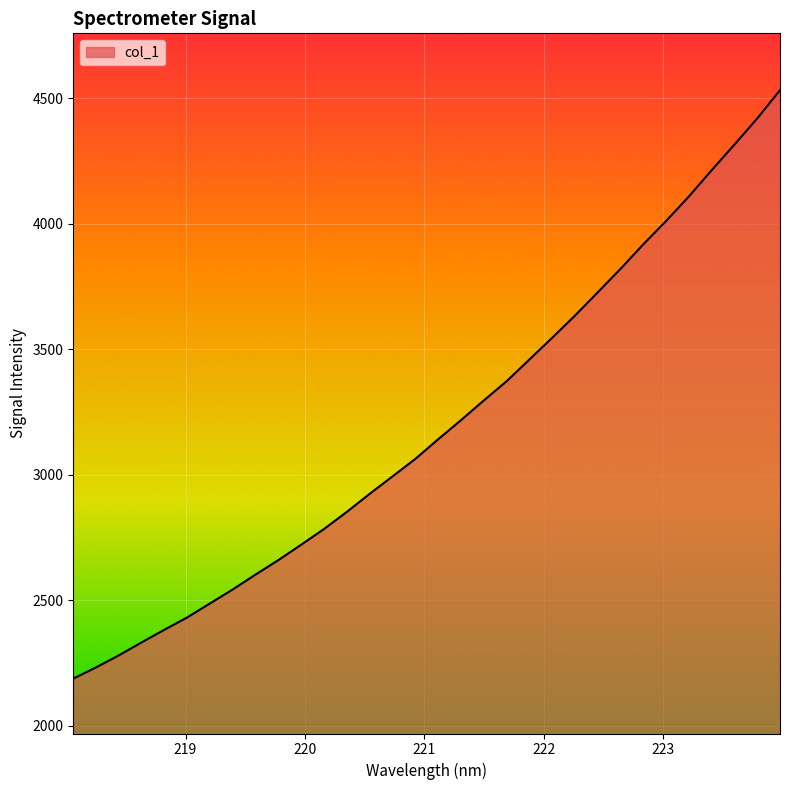

What is the difference between the second highest and second lowest values?

2187.5